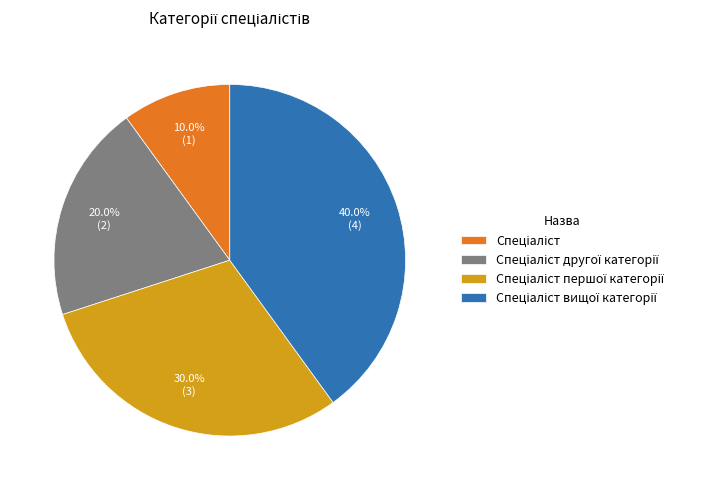

Does any single category account for the majority?

No